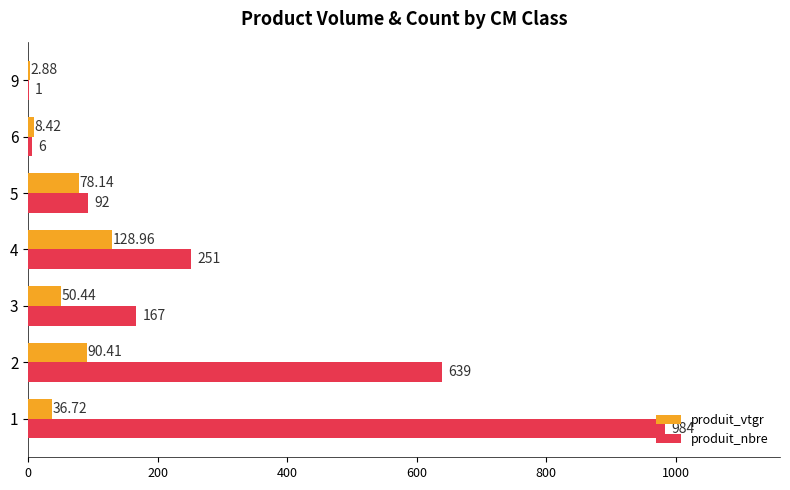

Which series changed the most between 3 and 6?

produit_nbre